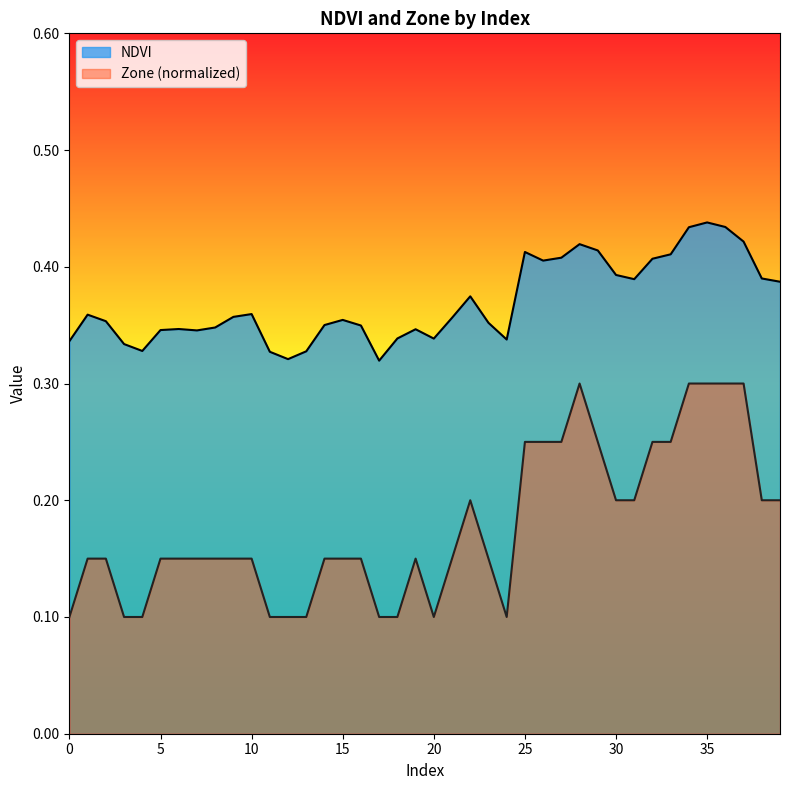

What is the greatest value displayed?

0.4